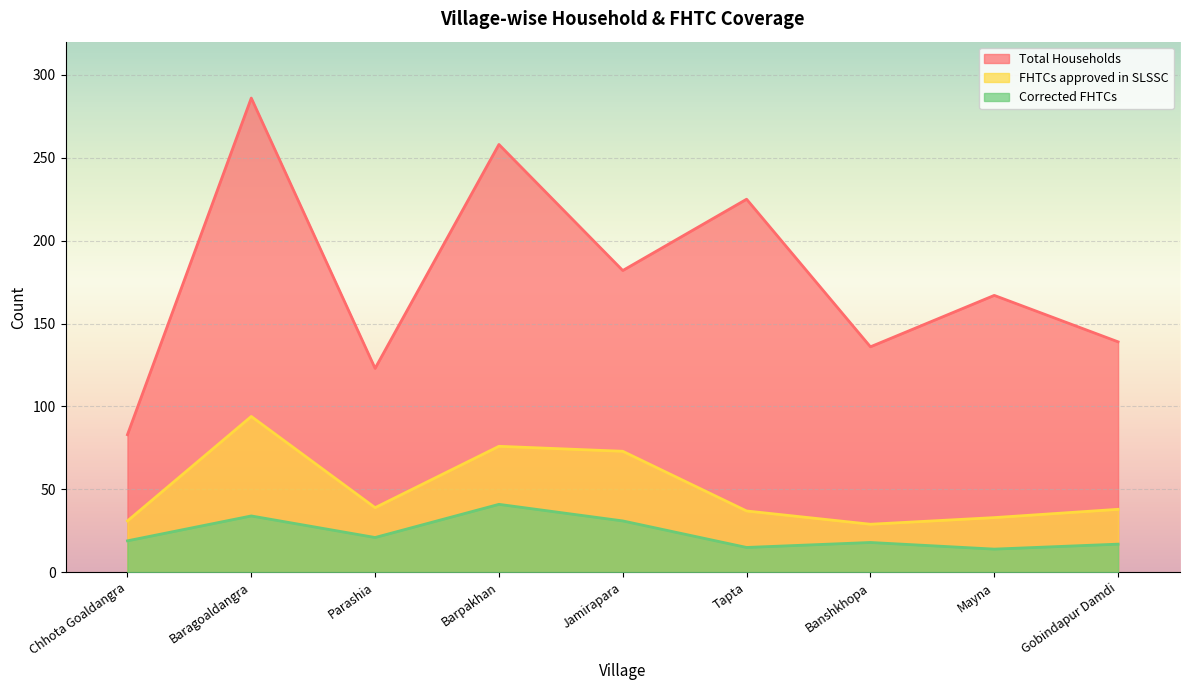

Which series has the largest total across all categories?

Total Households